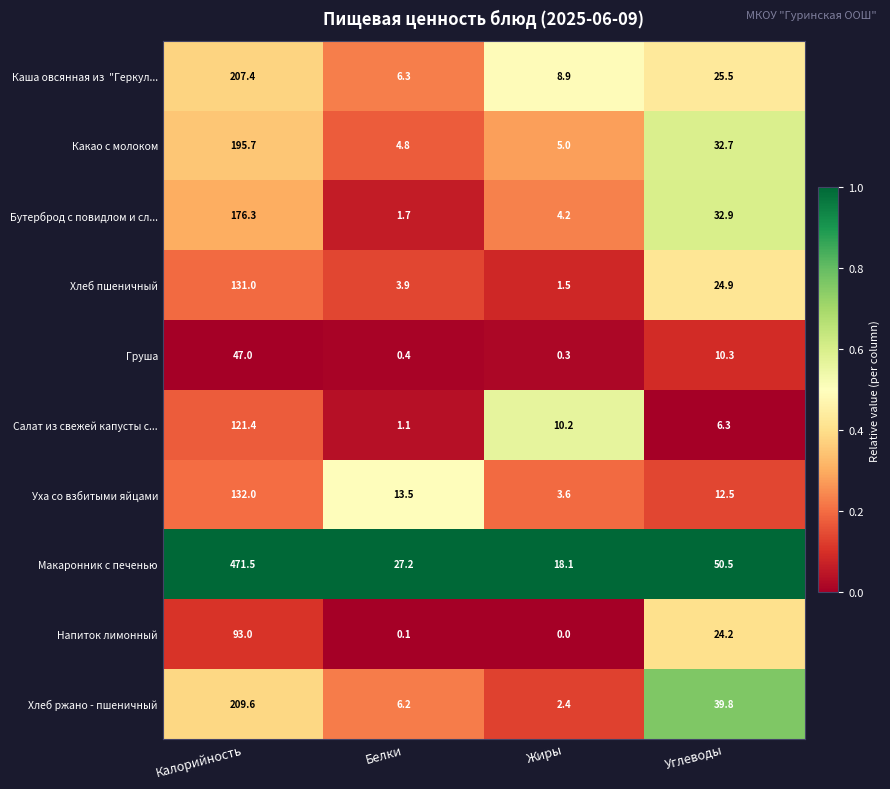

What is the difference between the maximum and minimum values in the Макаронник с печенью series?

453.4